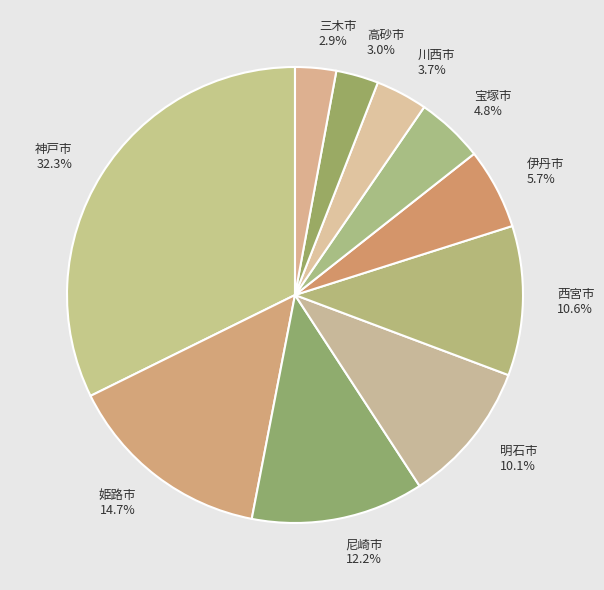

How many segments does this pie chart have?

10